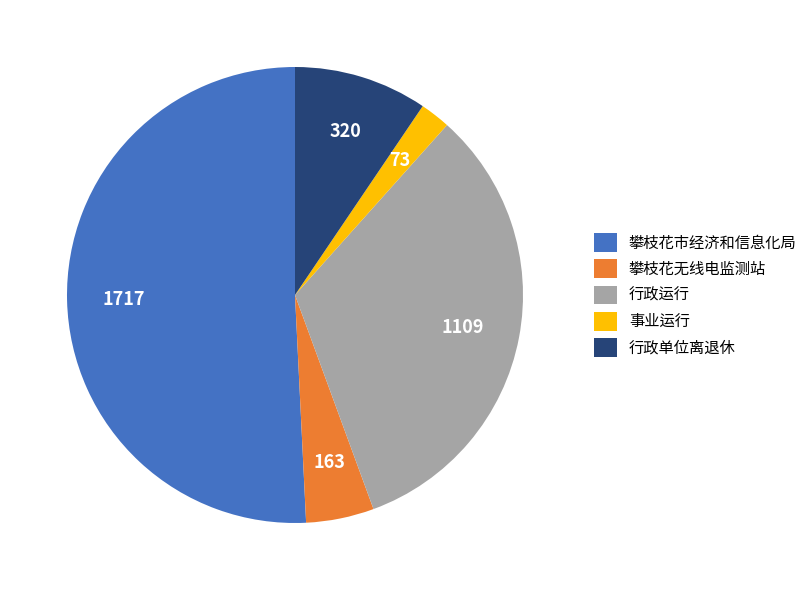

Is the sum of 事业运行 and 行政单位离退休 greater than half?

No